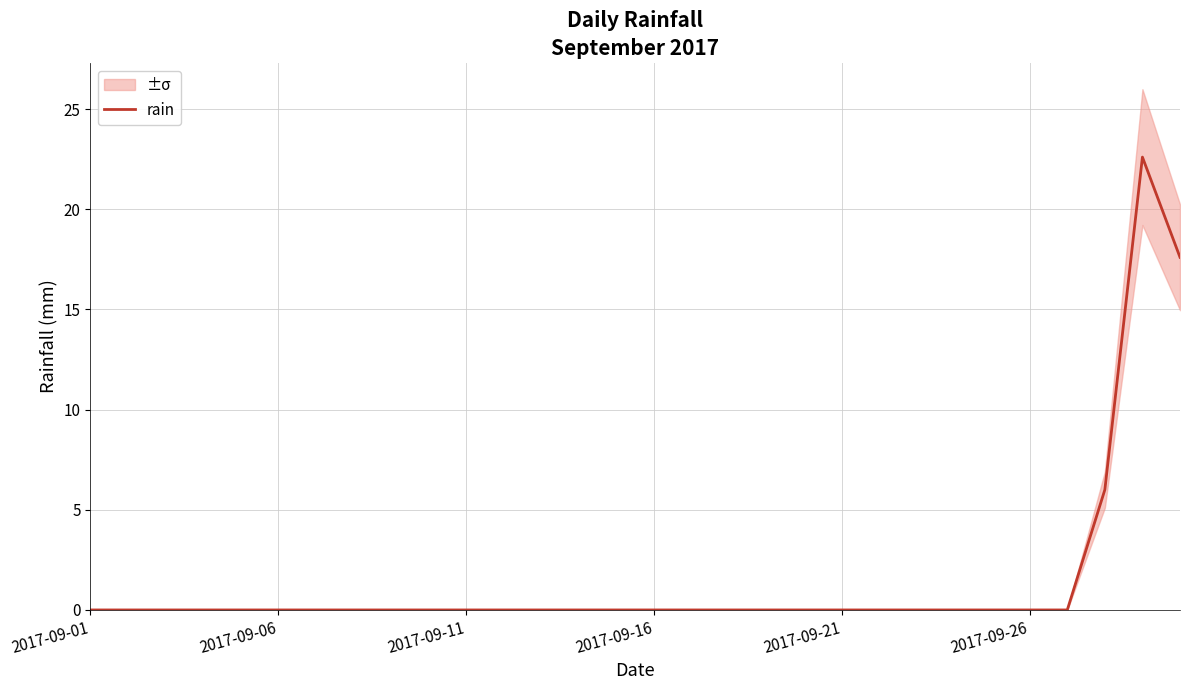

The rain series shows -13.1 at 2017-09-21. True or false?

False